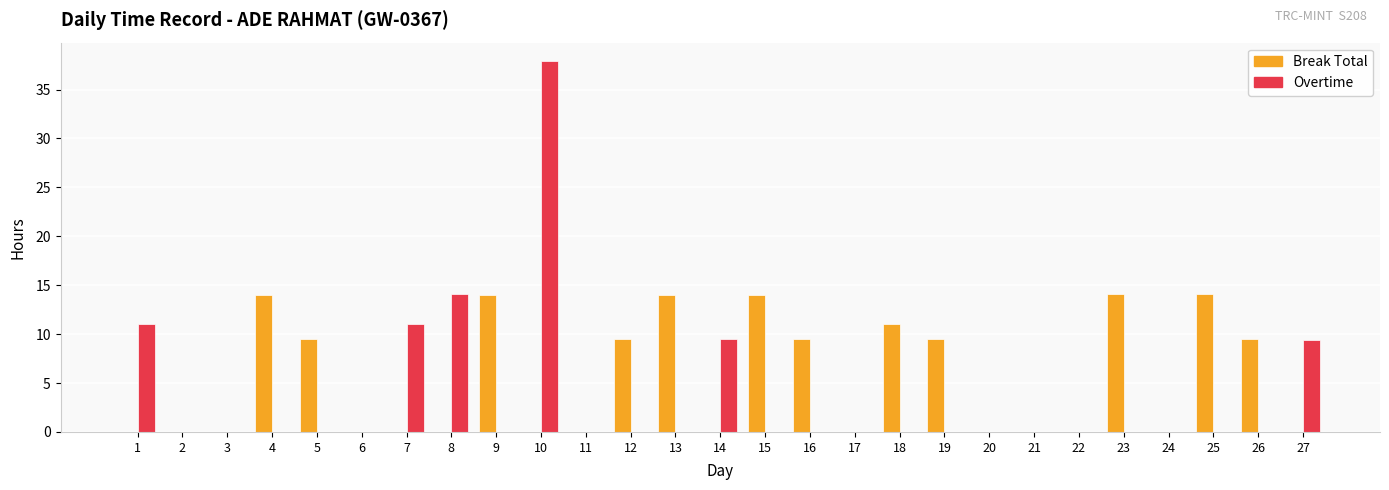

The Break Total series shows 9.6 at 19. True or false?

True